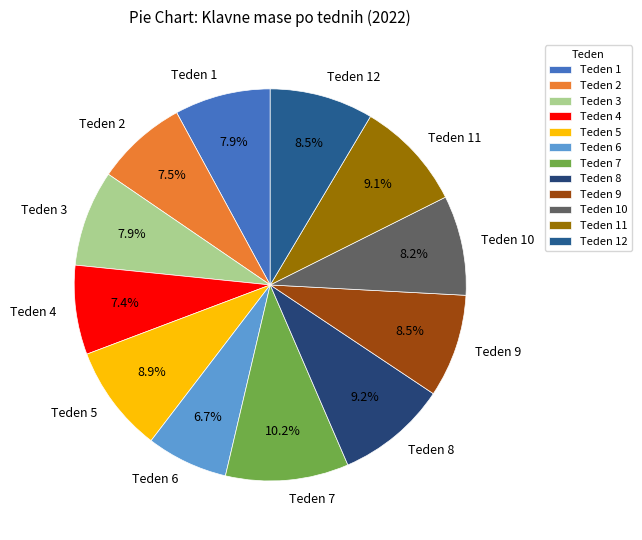

Does Teden 6 account for over 50% of the chart?

No